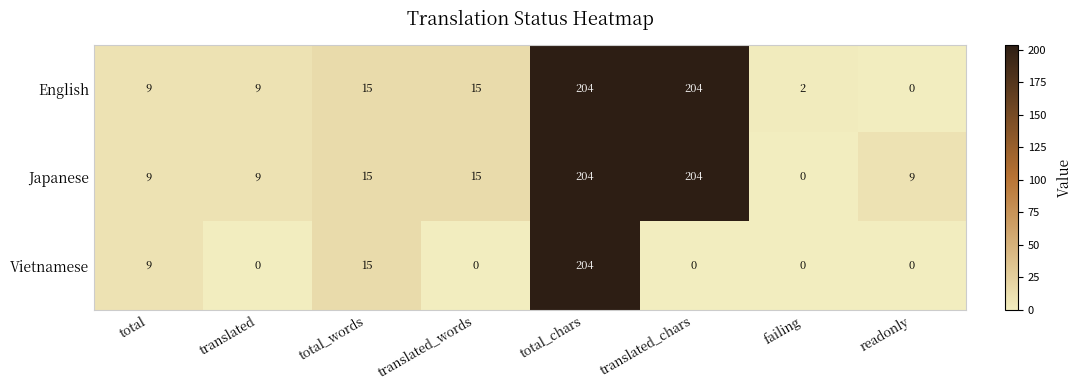

What is the difference between the maximum and minimum values in the Japanese series?

204